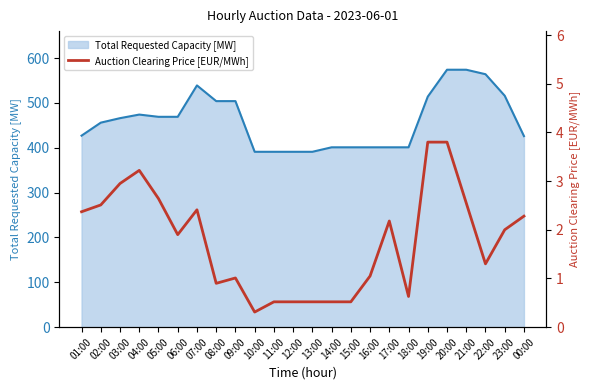

Which series has the largest range (max minus min)?

Total Requested Capacity [MW]